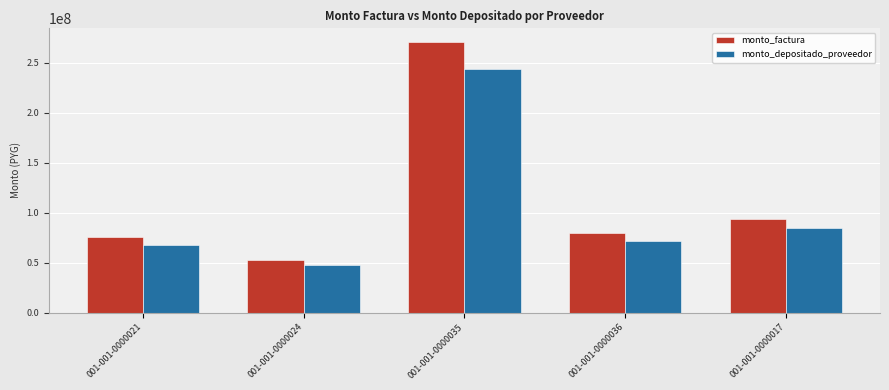

Which series has the widest spread of values?

monto_factura